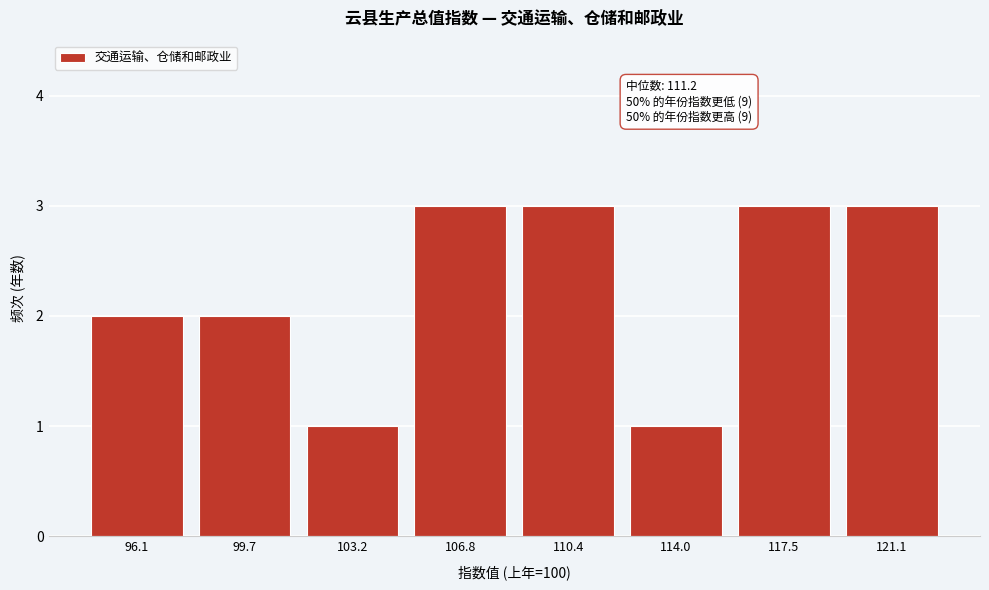

Reading left to right, extract all data points from this chart.

96.1=2	99.7=2	103.2=1	106.8=3	110.4=3	114.0=1	117.5=3	121.1=3